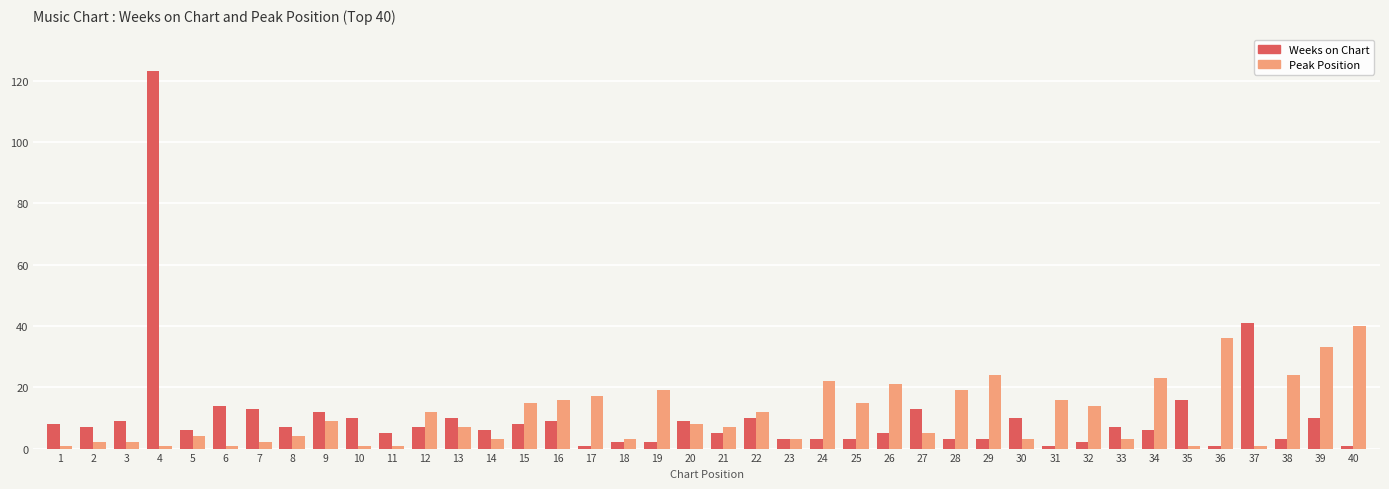

Is it true that Weeks on Chart equals 7 at 12?

True